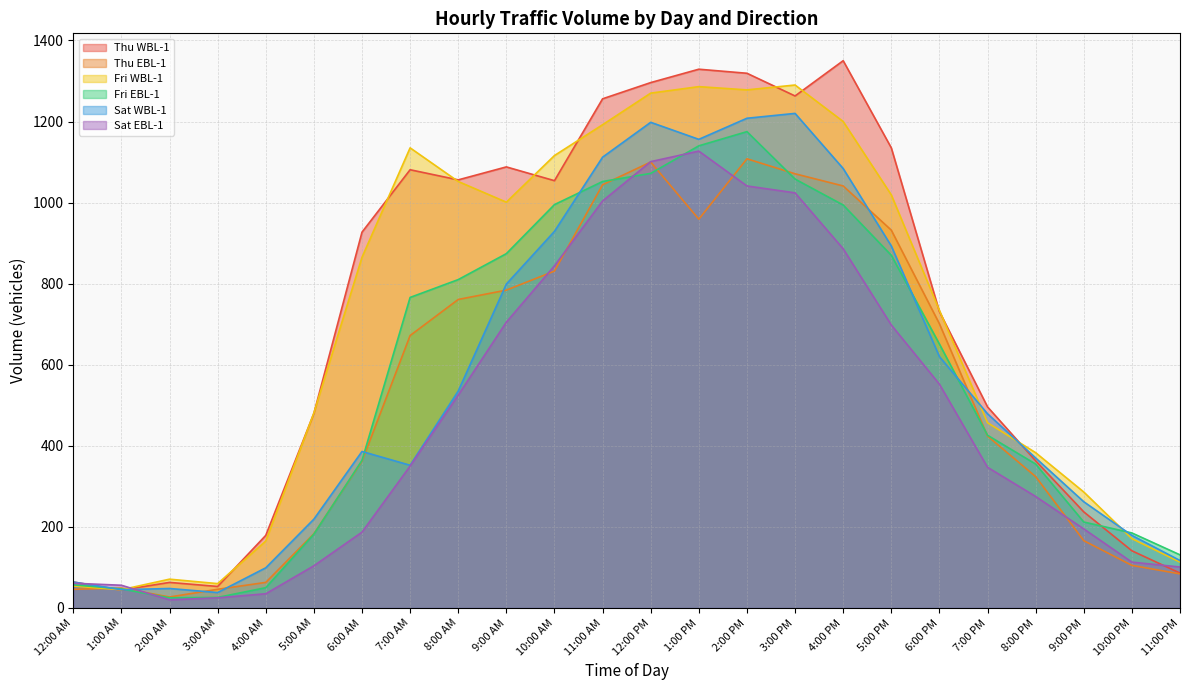

Between 2:00 AM and 7:00 PM, which is larger?

7:00 PM